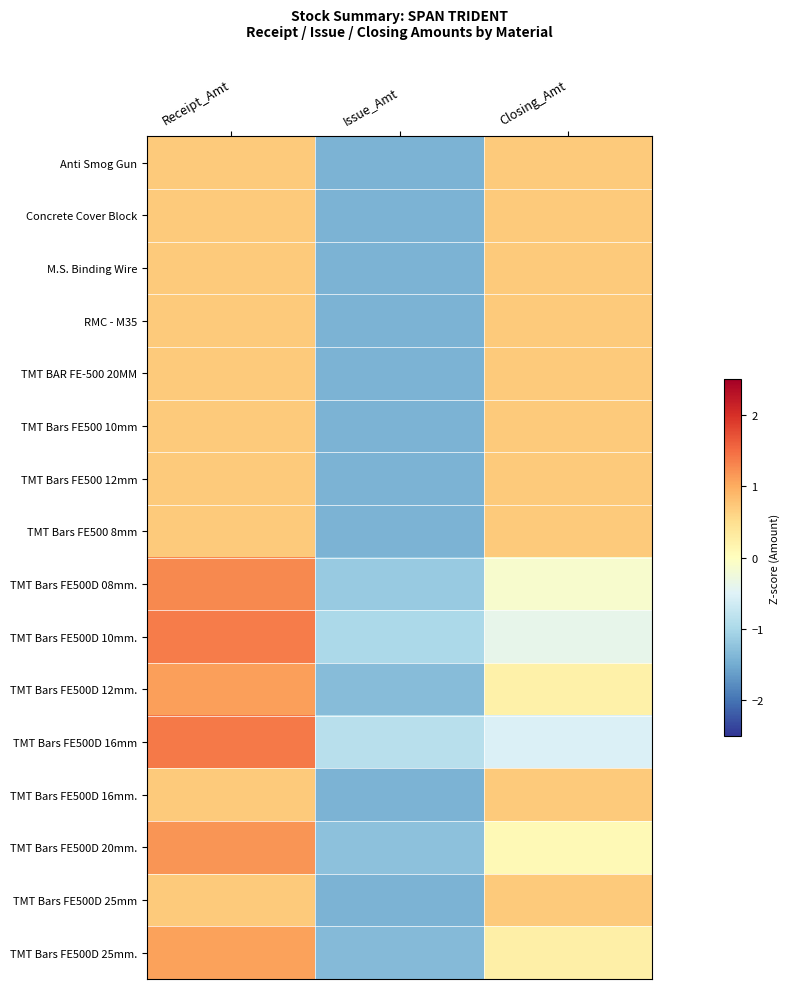

Reading left to right, extract all data points from this chart.

Anti Smog Gun: Receipt_Amt=0.7	Issue_Amt=-1.4	Closing_Amt=0.7
Concrete Cover Block: Receipt_Amt=0.7	Issue_Amt=-1.4	Closing_Amt=0.7
M.S. Binding Wire: Receipt_Amt=0.7	Issue_Amt=-1.4	Closing_Amt=0.7
RMC - M35: Receipt_Amt=0.7	Issue_Amt=-1.4	Closing_Amt=0.7
TMT BAR FE-500 20MM: Receipt_Amt=0.7	Issue_Amt=-1.4	Closing_Amt=0.7
TMT Bars FE500 10mm: Receipt_Amt=0.7	Issue_Amt=-1.4	Closing_Amt=0.7
TMT Bars FE500 12mm: Receipt_Amt=0.7	Issue_Amt=-1.4	Closing_Amt=0.7
TMT Bars FE500 8mm: Receipt_Amt=0.7	Issue_Amt=-1.4	Closing_Amt=0.7
TMT Bars FE500D 08mm.: Receipt_Amt=1.3	Issue_Amt=-1.2	Closing_Amt=-0.1
TMT Bars FE500D 10mm.: Receipt_Amt=1.4	Issue_Amt=-1.0	Closing_Amt=-0.4
TMT Bars FE500D 12mm.: Receipt_Amt=1.1	Issue_Amt=-1.3	Closing_Amt=0.2
TMT Bars FE500D 16mm: Receipt_Amt=1.4	Issue_Amt=-0.9	Closing_Amt=-0.5
TMT Bars FE500D 16mm.: Receipt_Amt=0.7	Issue_Amt=-1.4	Closing_Amt=0.7
TMT Bars FE500D 20mm.: Receipt_Amt=1.2	Issue_Amt=-1.3	Closing_Amt=0.1
TMT Bars FE500D 25mm: Receipt_Amt=0.7	Issue_Amt=-1.4	Closing_Amt=0.7
TMT Bars FE500D 25mm.: Receipt_Amt=1.1	Issue_Amt=-1.3	Closing_Amt=0.2